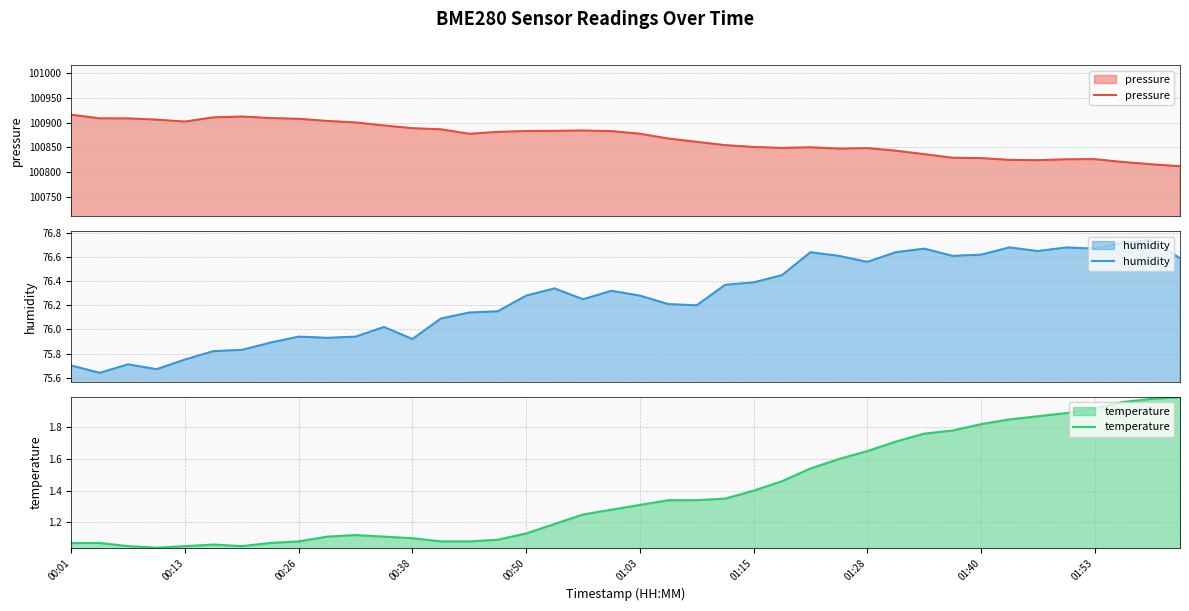

What is the value of the temperature point at the 32nd from the left?

1.8